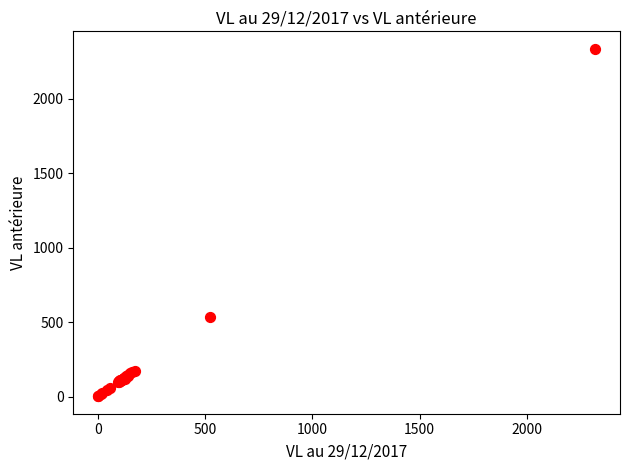

What Y value in the scatter plot is closest to 1169?

532.5